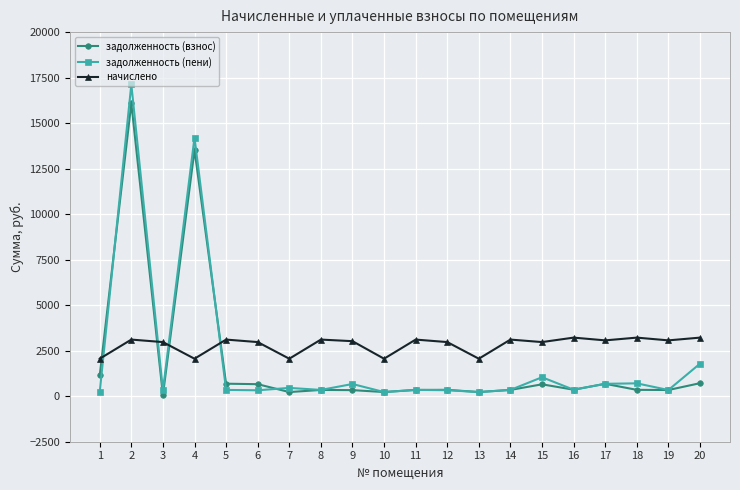

True or false: задолженность (пени) and задолженность (взнос) intersect in this chart.

True